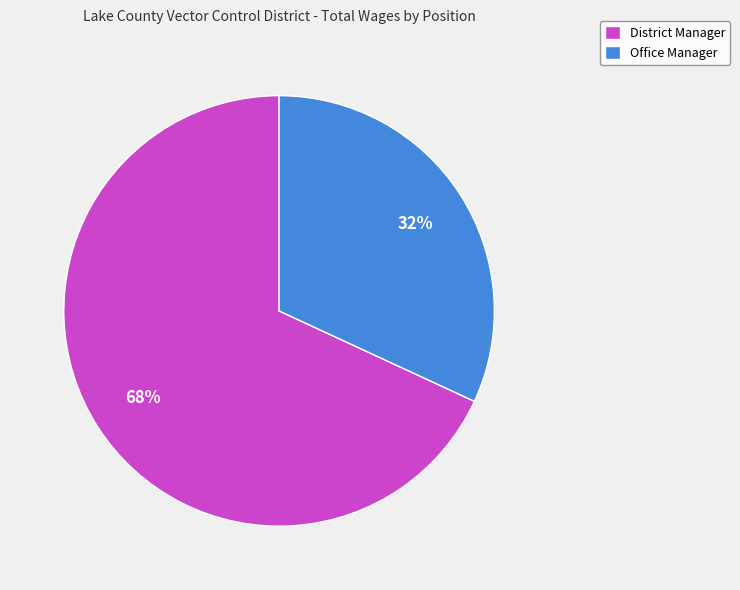

Do Office Manager and District Manager together represent more than half of the pie?

Yes